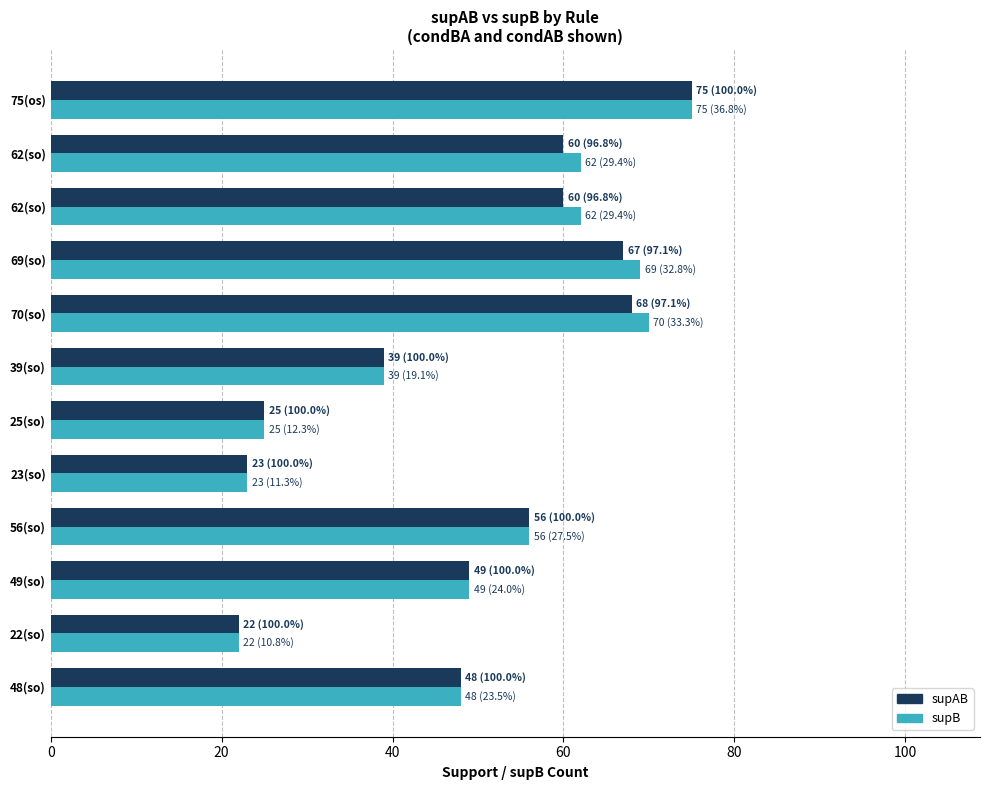

Which series has the largest total across all categories?

supB